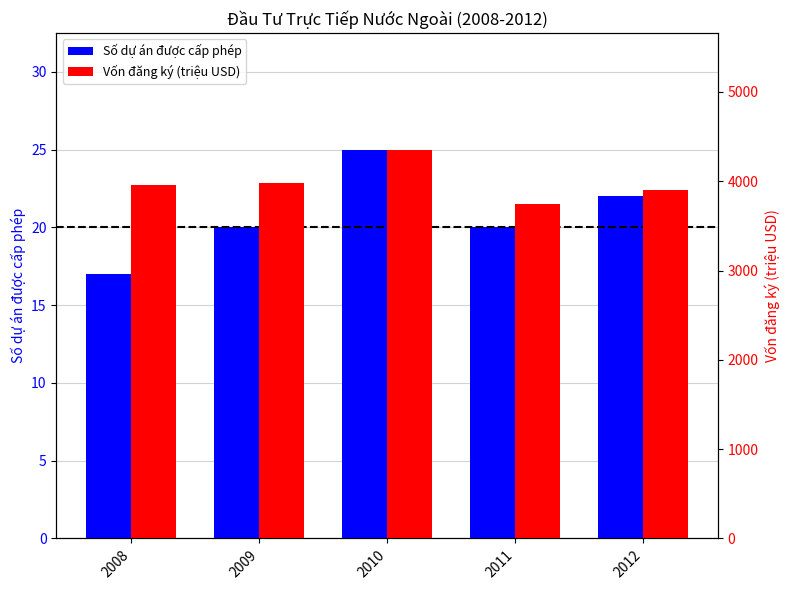

How many bars are there in each group?

2